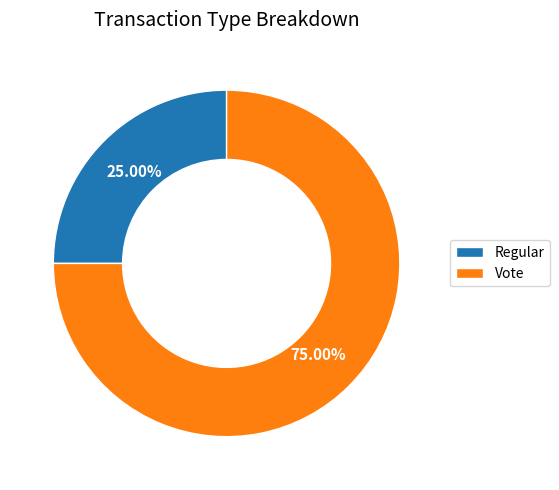

Between Vote and Regular, which is larger?

Vote